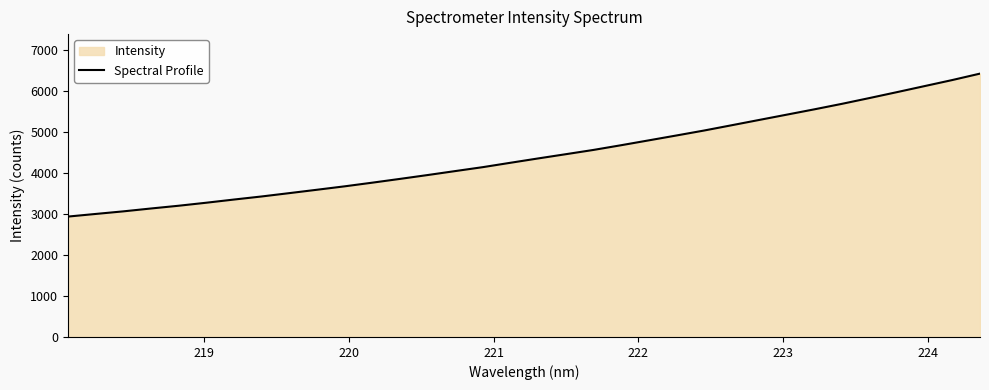

What is the maximum value shown in the chart?

6419.7